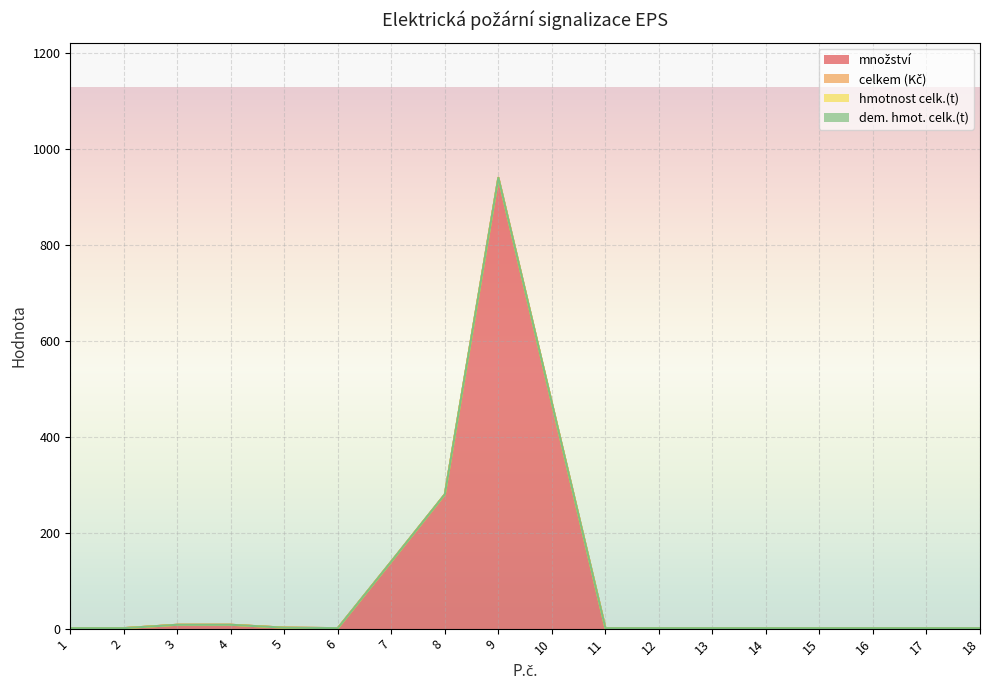

What is the value of the množství point at the 8th from the left?

280